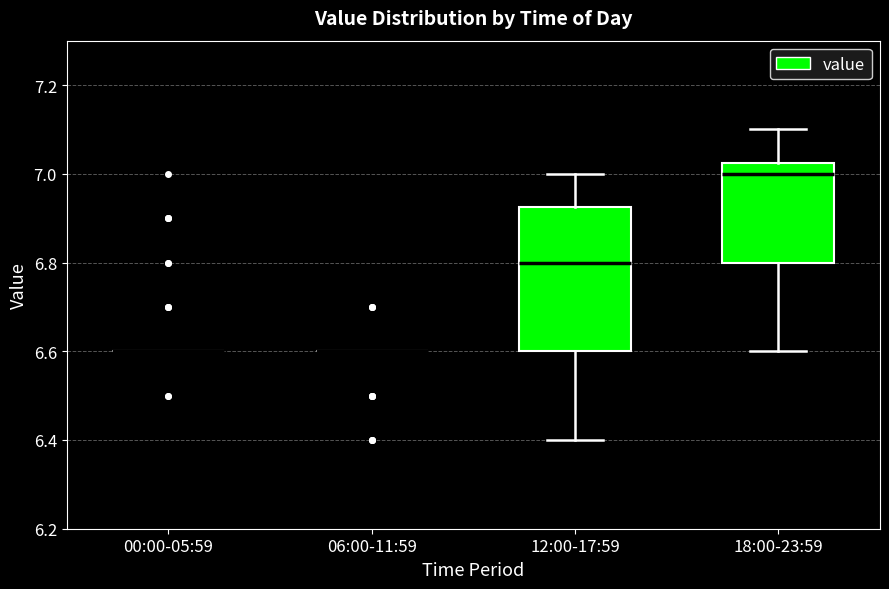

Comparing the boxes themselves (not the whiskers), which one is the tallest?

12:00-17:59